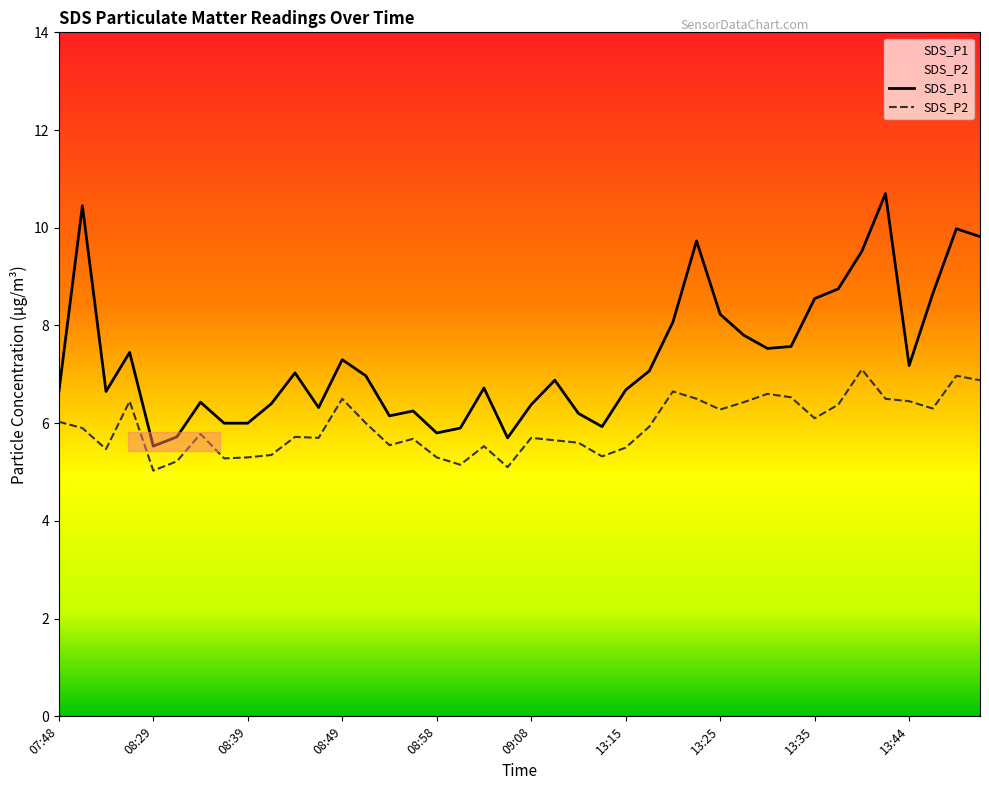

What is the total value across all series at 38?

16.9